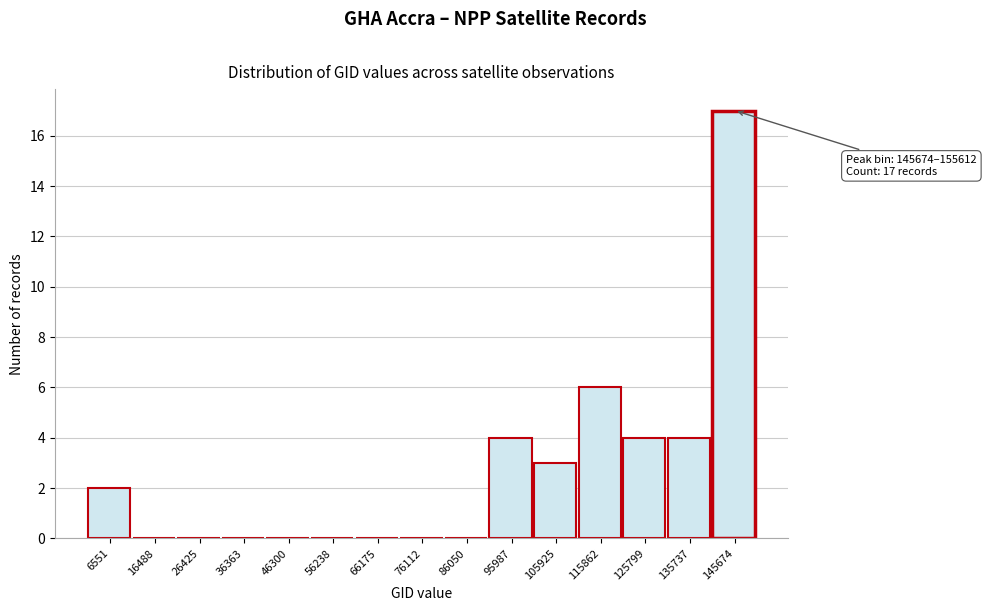

Reading left to right, what are all the values shown in this chart?

6551=2	16488=0	26425=0	36363=0	46300=0	56238=0	66175=0	76112=0	86050=0	95987=4	105925=3	115862=6	125799=4	135737=4	145674=17